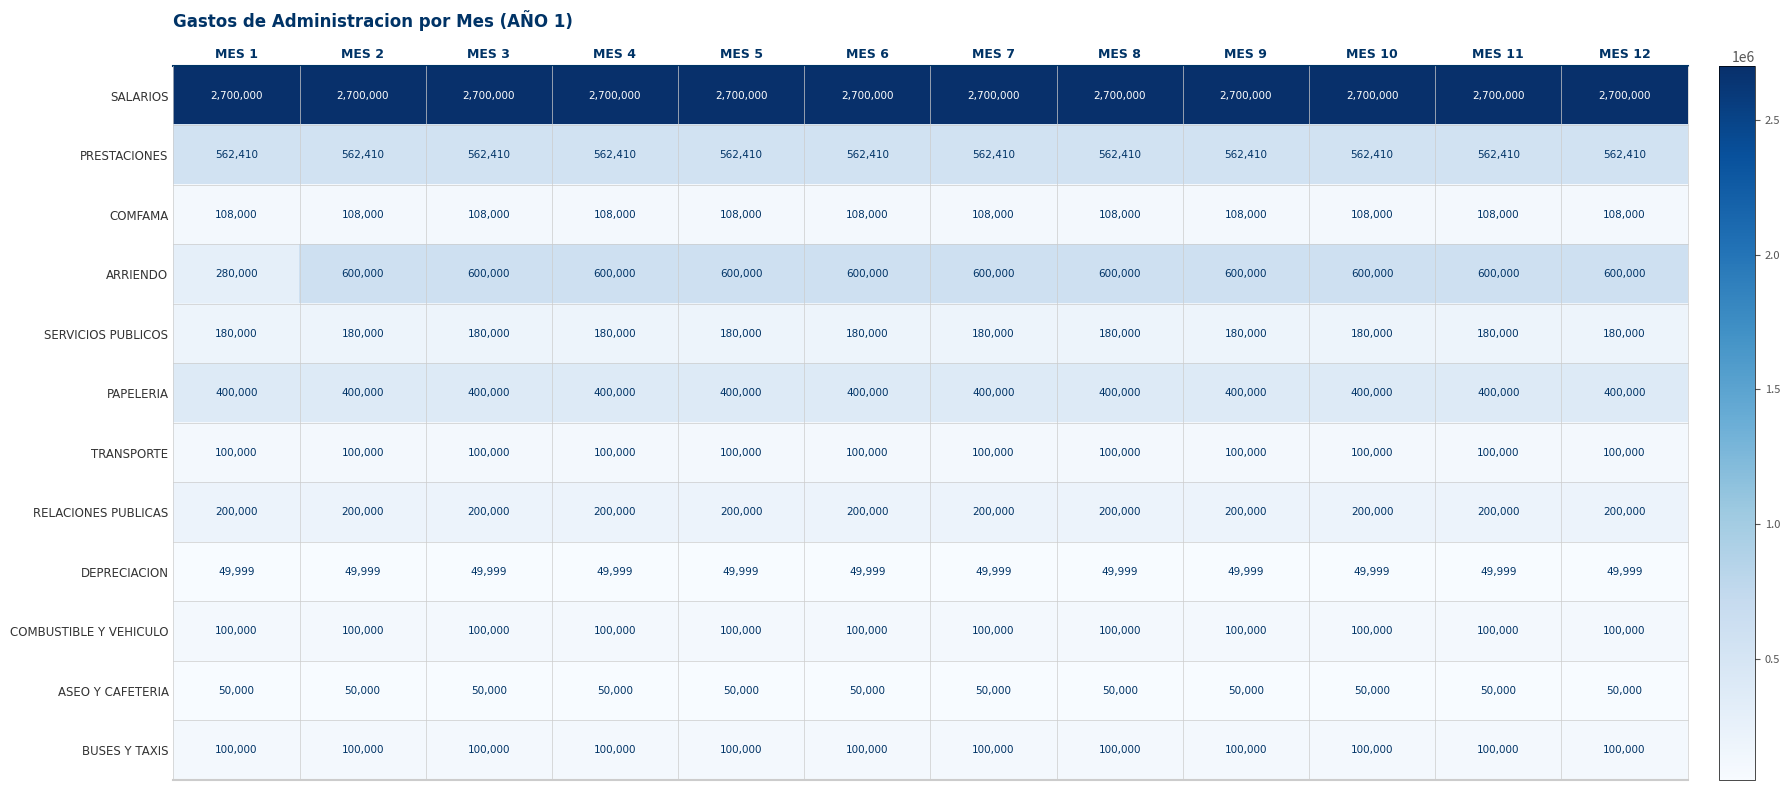

What is the total value across all series at MES 6?

5150409